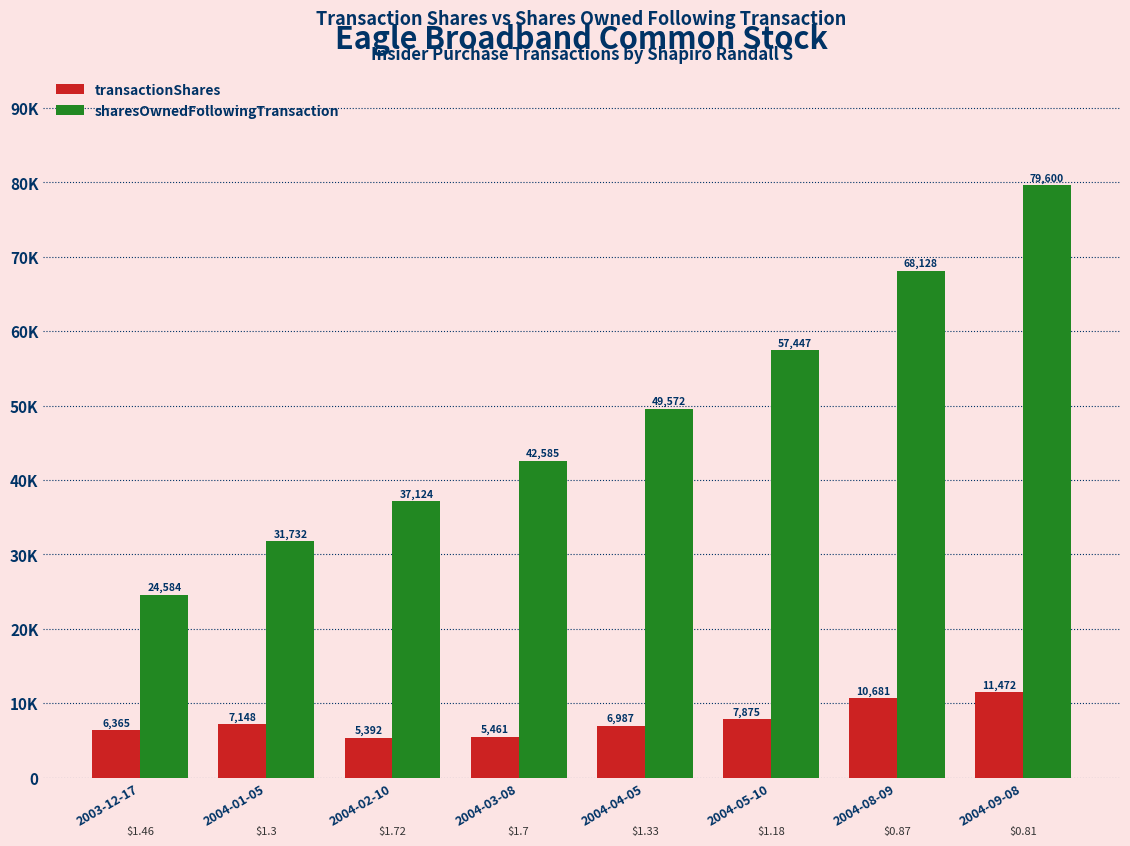

What is the difference between the transactionShares values at 2004-08-09 and 2004-09-08?

791